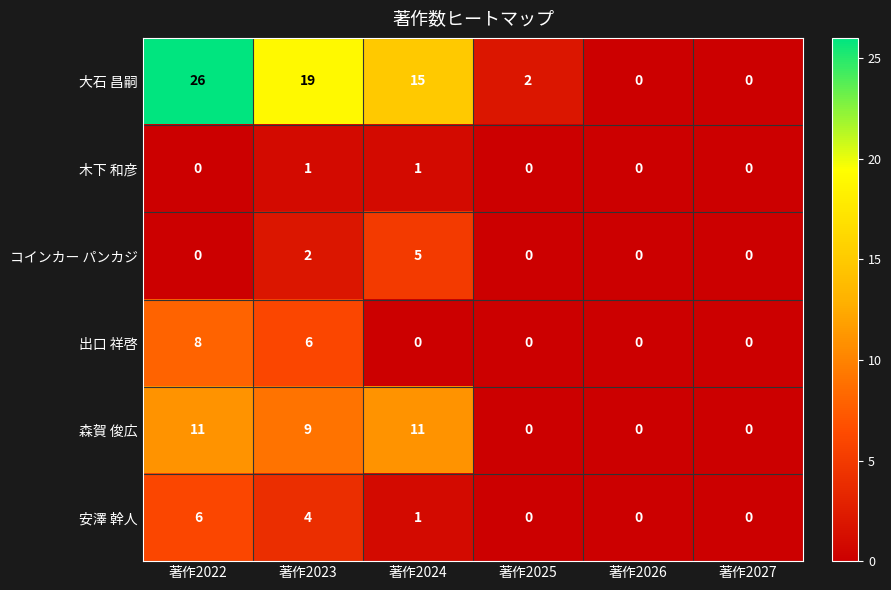

Which category has the highest value across all series?

著作2022